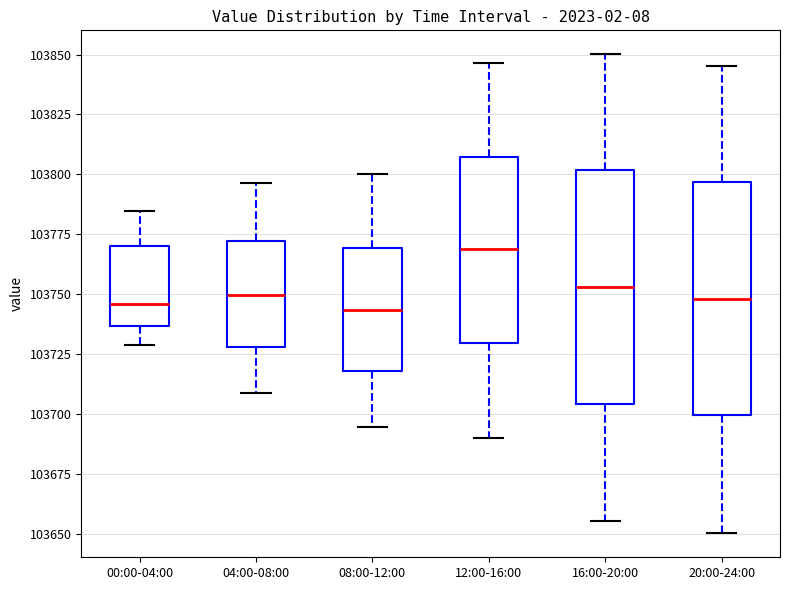

Reading left to right, read every box against the y-axis: the position of its median line, the range the box covers, and the ends of its whiskers. The values are not printed on the chart, so give them approximately, as read against the axis.

00:00-04:00: median 103745, box 103735 to 103770, whiskers 103730 to 103785
04:00-08:00: median 103750, box 103730 to 103770, whiskers 103710 to 103795
08:00-12:00: median 103745, box 103720 to 103770, whiskers 103695 to 103800
12:00-16:00: median 103770, box 103730 to 103805, whiskers 103690 to 103845
16:00-20:00: median 103755, box 103705 to 103800, whiskers 103655 to 103850
20:00-24:00: median 103750, box 103700 to 103795, whiskers 103650 to 103845